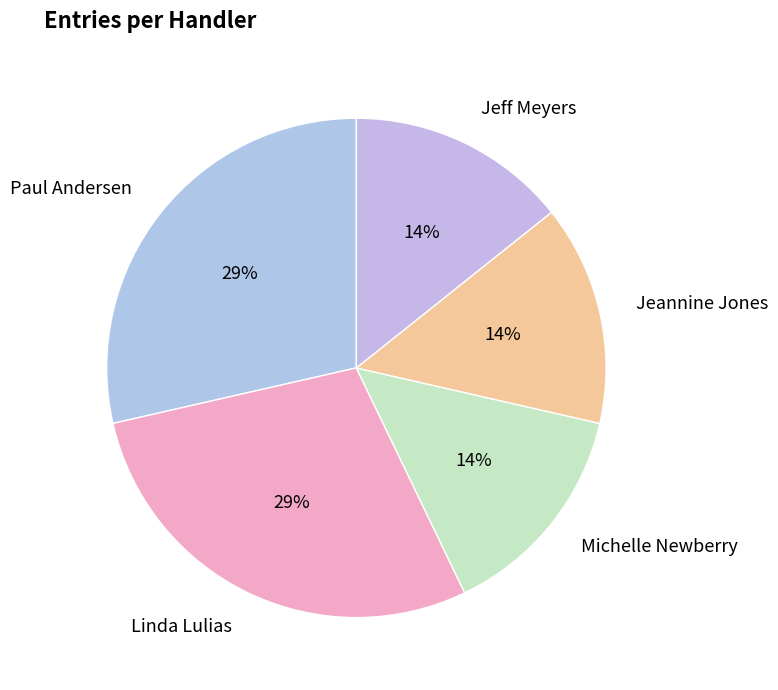

Does Jeannine Jones account for over 50% of the chart?

No